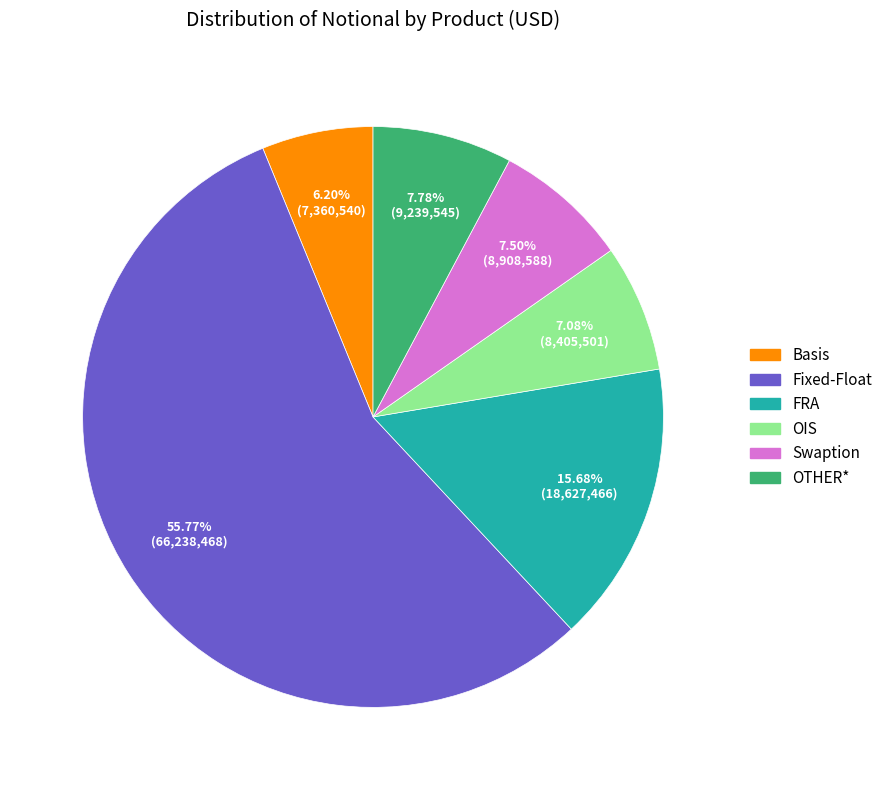

True or false: Fixed-Float accounts for 56% of the total.

True